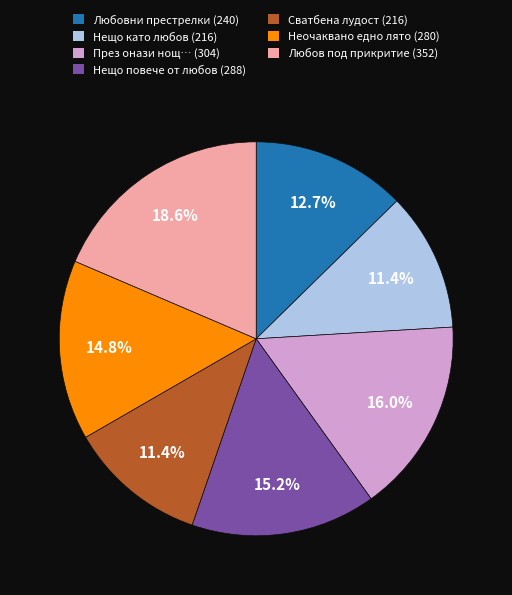

What percentage is NOT represented by Нещо като любов (216)?

88.6%